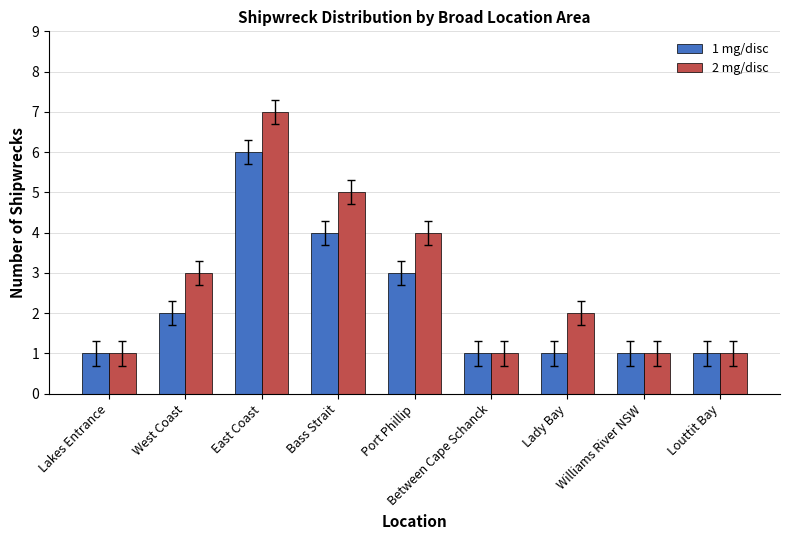

How many bars are there in total?

18